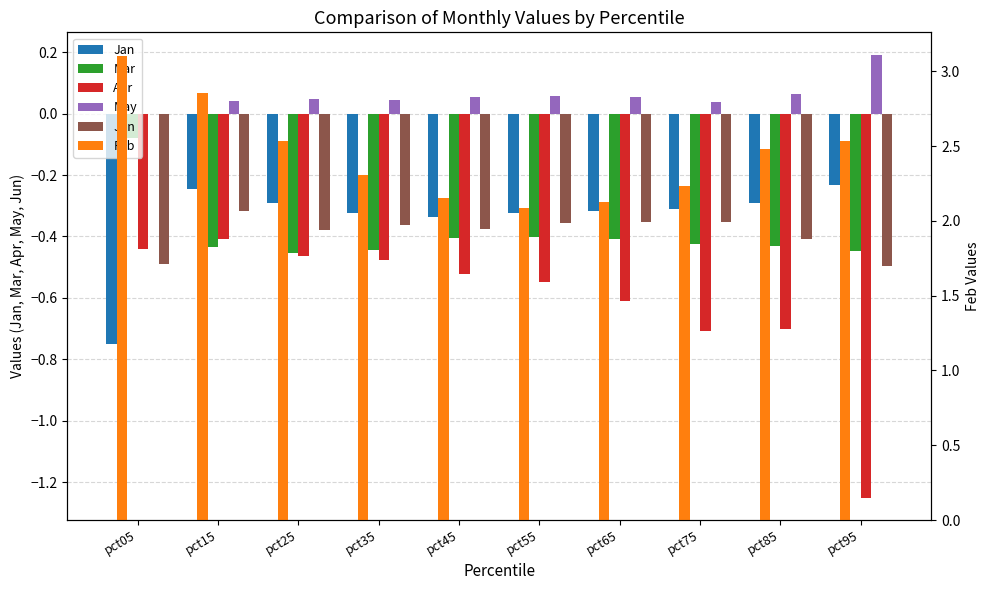

What is the difference between the second highest and minimum values in the Jan series?

0.5